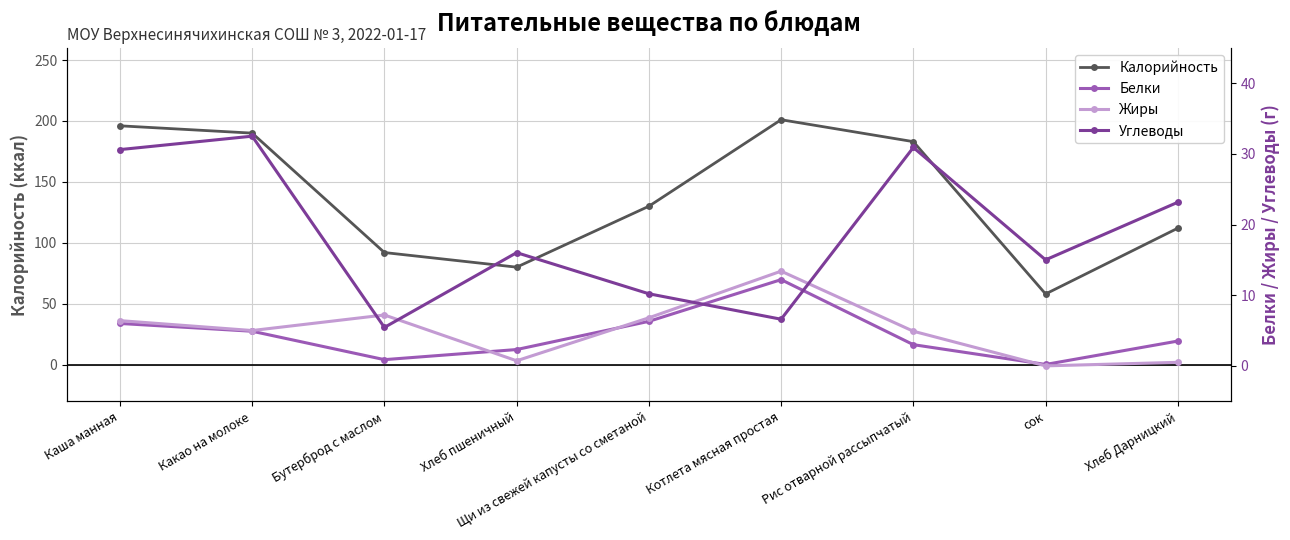

At which category does the chart reach its minimum across all series?

сок